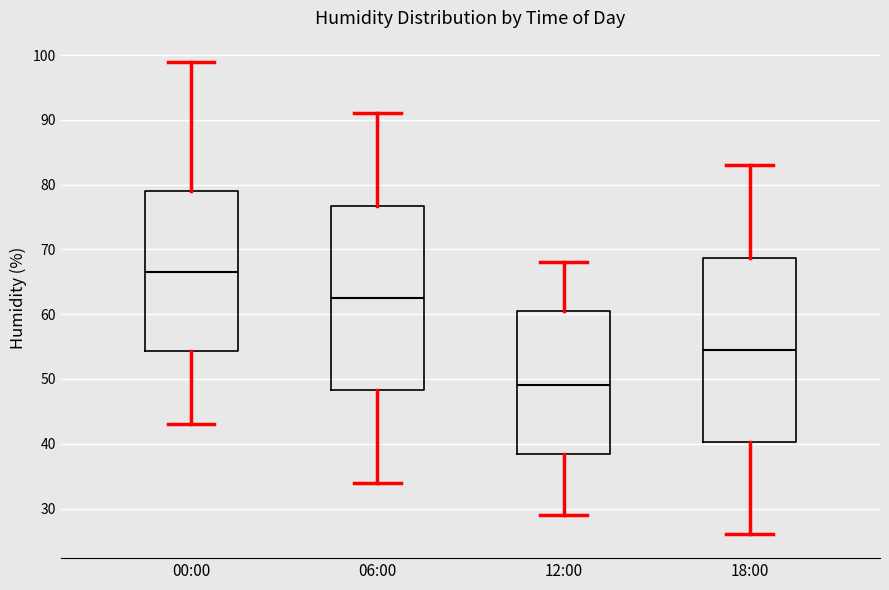

Reading left to right, read every box against the y-axis: the position of its median line, the range the box covers, and the ends of its whiskers. The values are not printed on the chart, so give them approximately, as read against the axis.

00:00: median 67, box 54 to 79, whiskers 43 to 99
06:00: median 63, box 48 to 77, whiskers 34 to 91
12:00: median 49, box 39 to 61, whiskers 29 to 68
18:00: median 55, box 40 to 69, whiskers 26 to 83